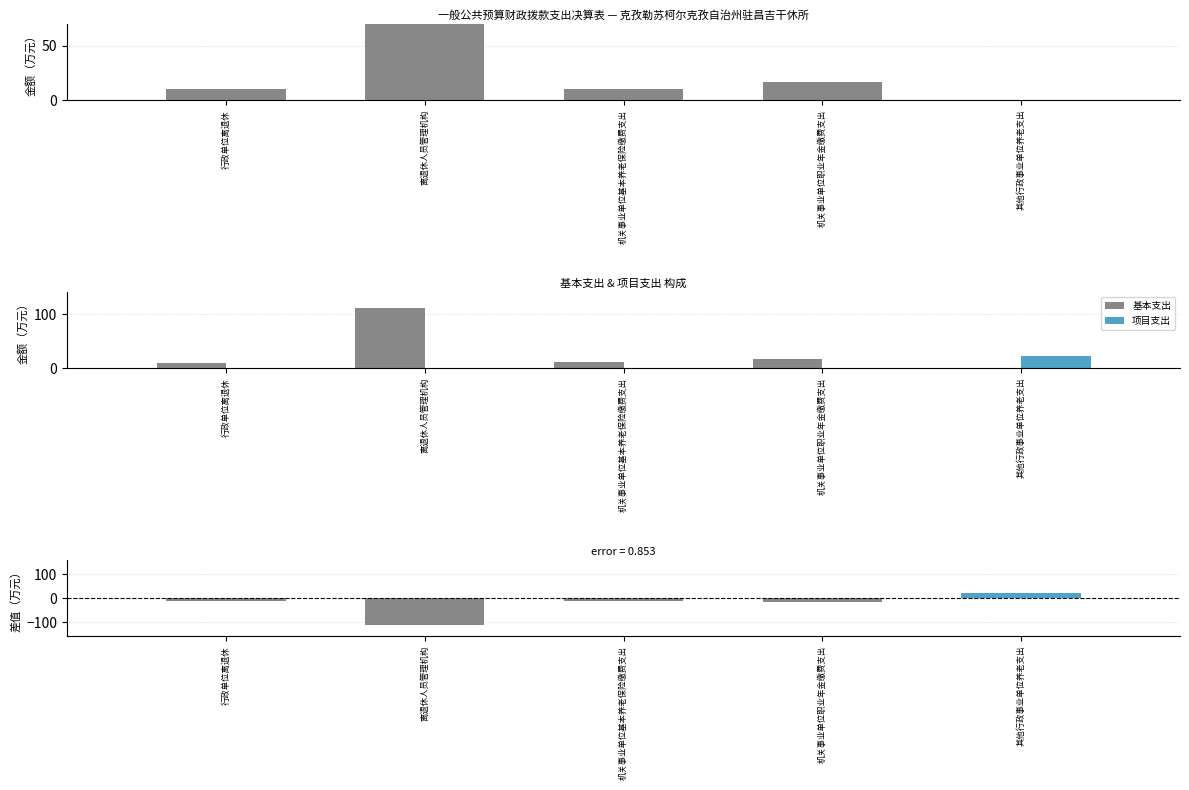

Reading right to left, transcribe all the data shown in this chart.

基本支出: 0.0	16.9	10.8	112.8	10.3
项目支出: 22.2	0.0	0.0	0.0	0.0
项目支出 − 基本支出: 22.2	-16.9	-10.8	-112.8	-10.3